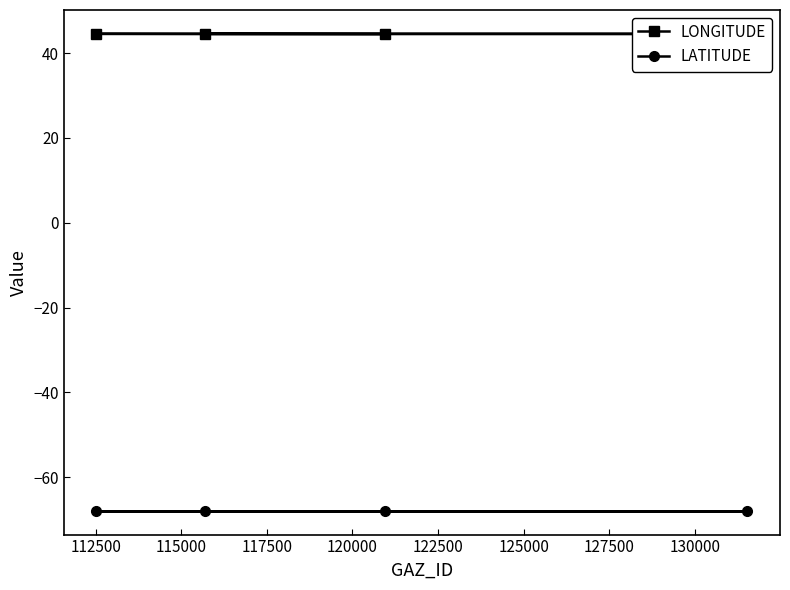

At how many categories does at least one series exceed -30?

4